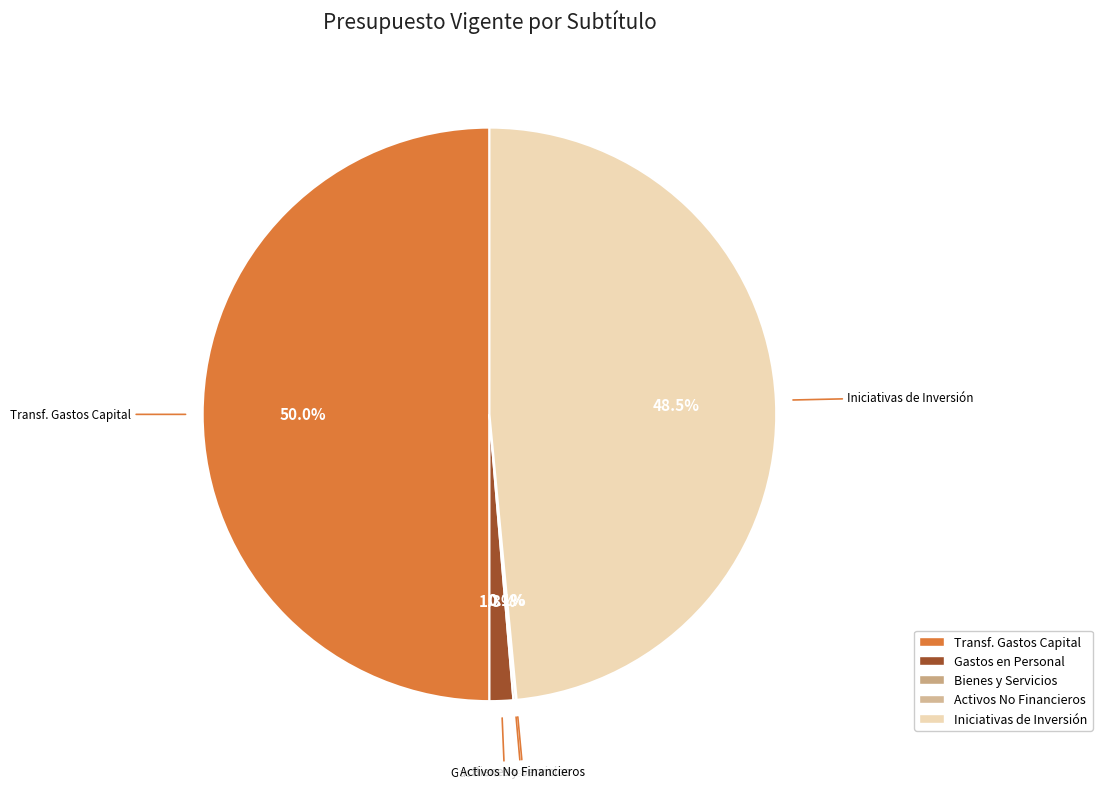

Which slice is the smallest?

ADQUISICIÓN DE ACTIVOS NO FINANCIEROS